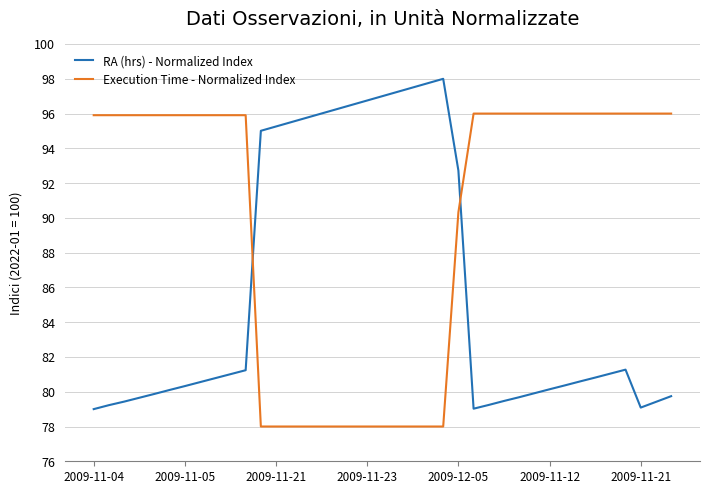

How many intersections are there between RA (hrs) - Normalized Index and Execution Time - Normalized Index?

2